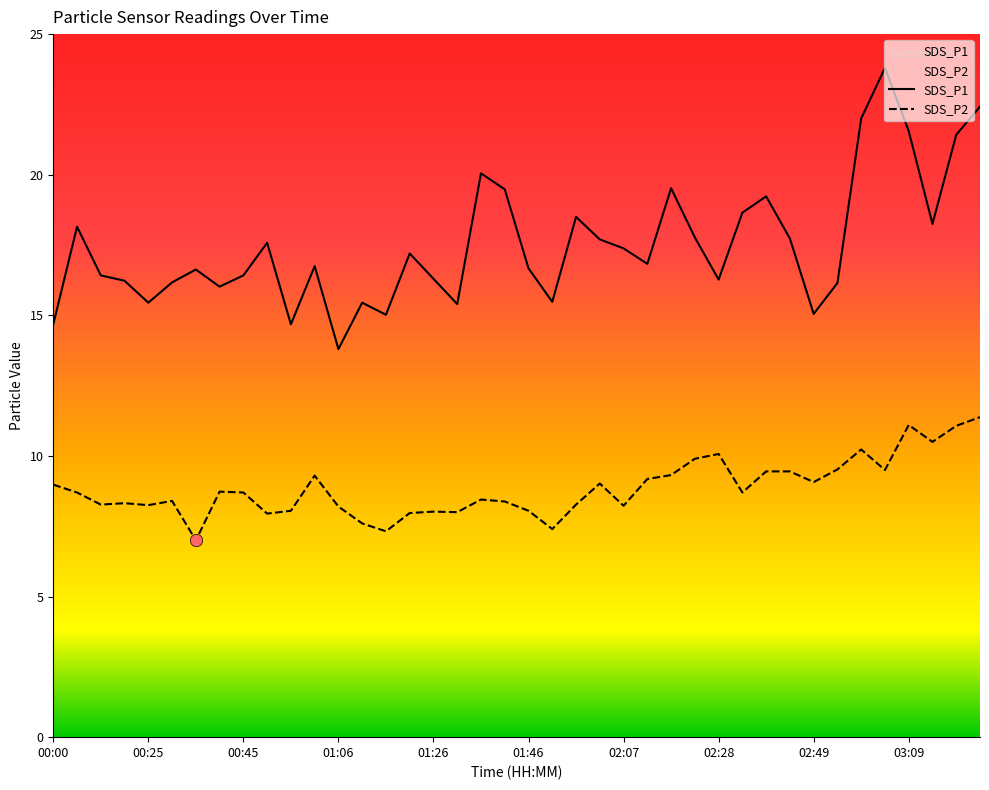

At which category is the sum across all series the highest?

03:25